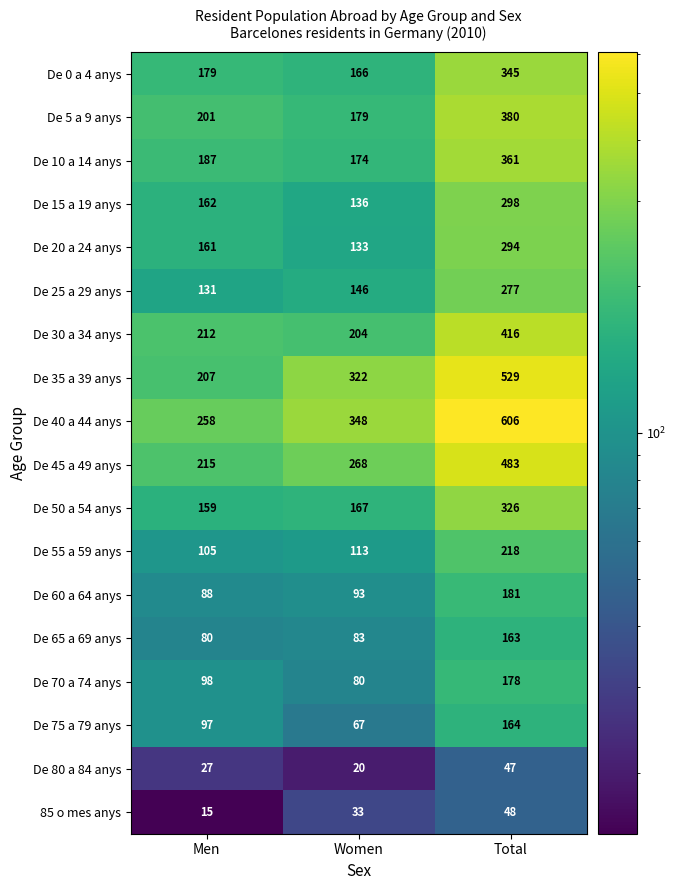

Where is De 75 a 79 anys nearest to the value 115?

Men